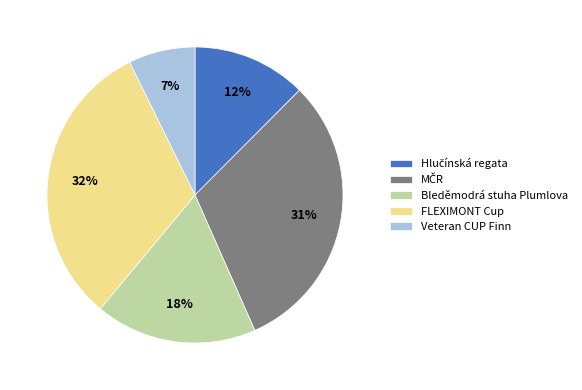

To the nearest percent, what portion does Bleděmodrá stuha Plumlova represent?

18%